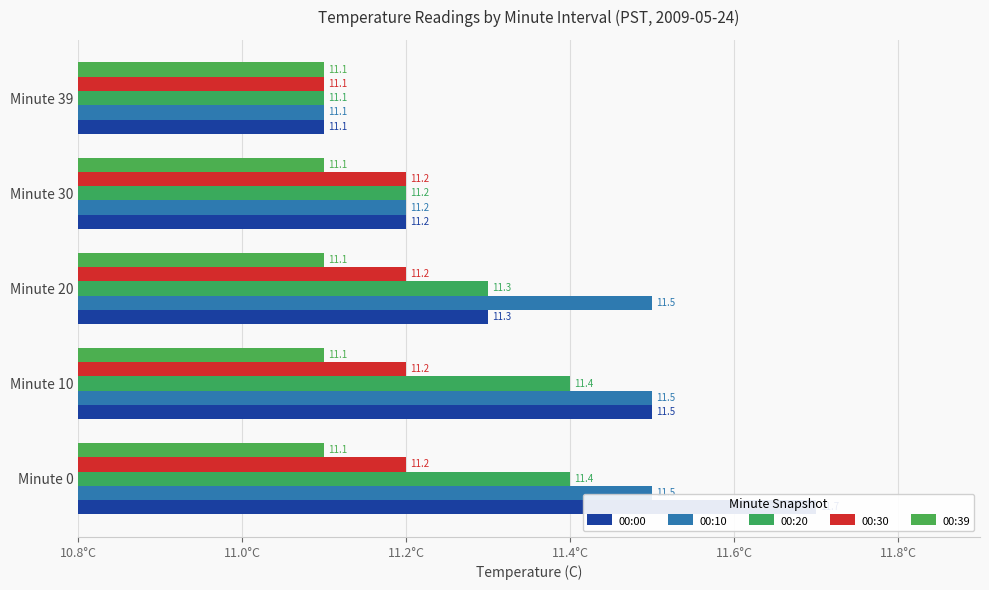

Does the chart contain stacked bars?

No